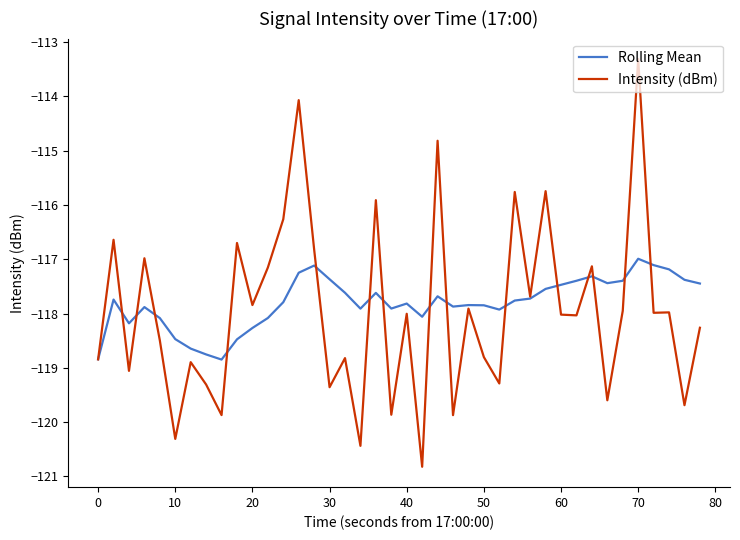

List the series in order of their peak value, lowest first.

Rolling Mean, Intensity (dBm)